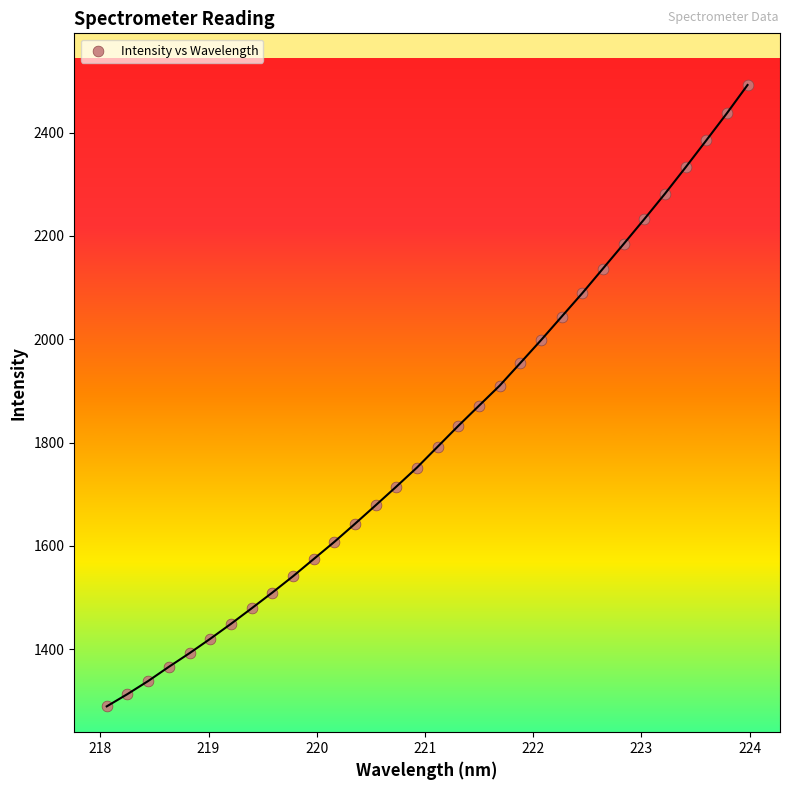

What is the range of Y values (max minus min)?

1202.5